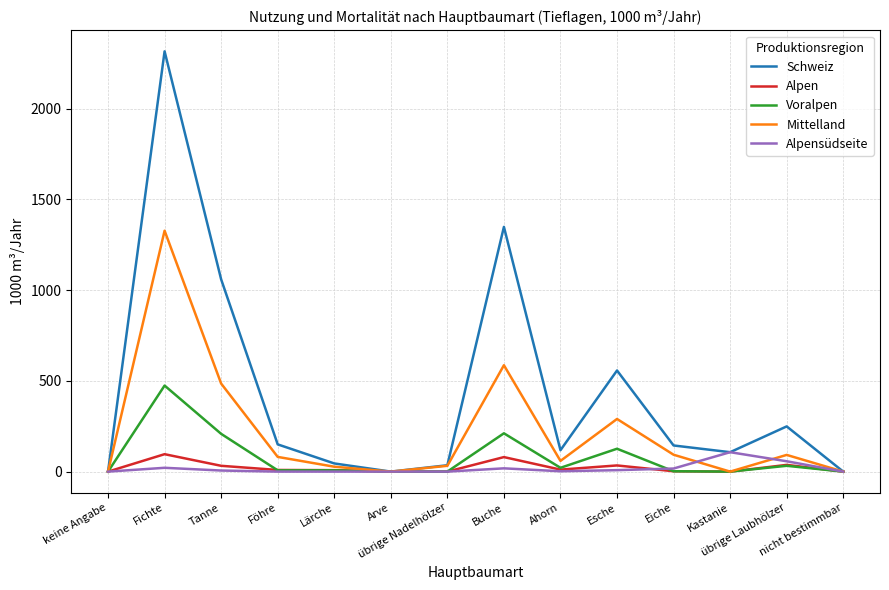

At which category does Mittelland reach its first local valley?

Arve